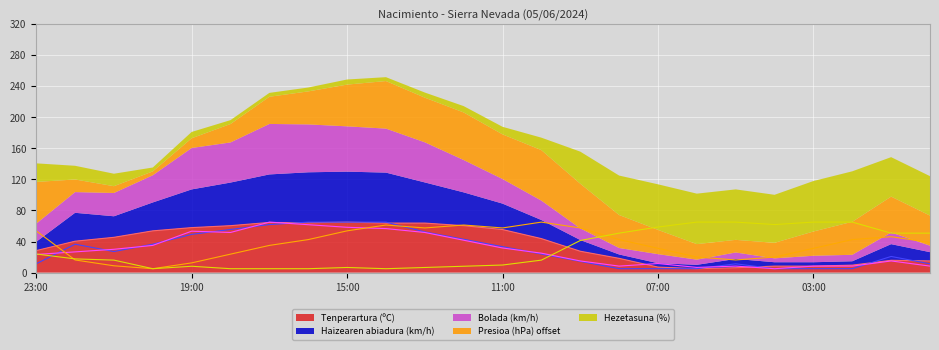

The value of Presioa (hPa) offset at 19:00 is 12.5. True or false?

True